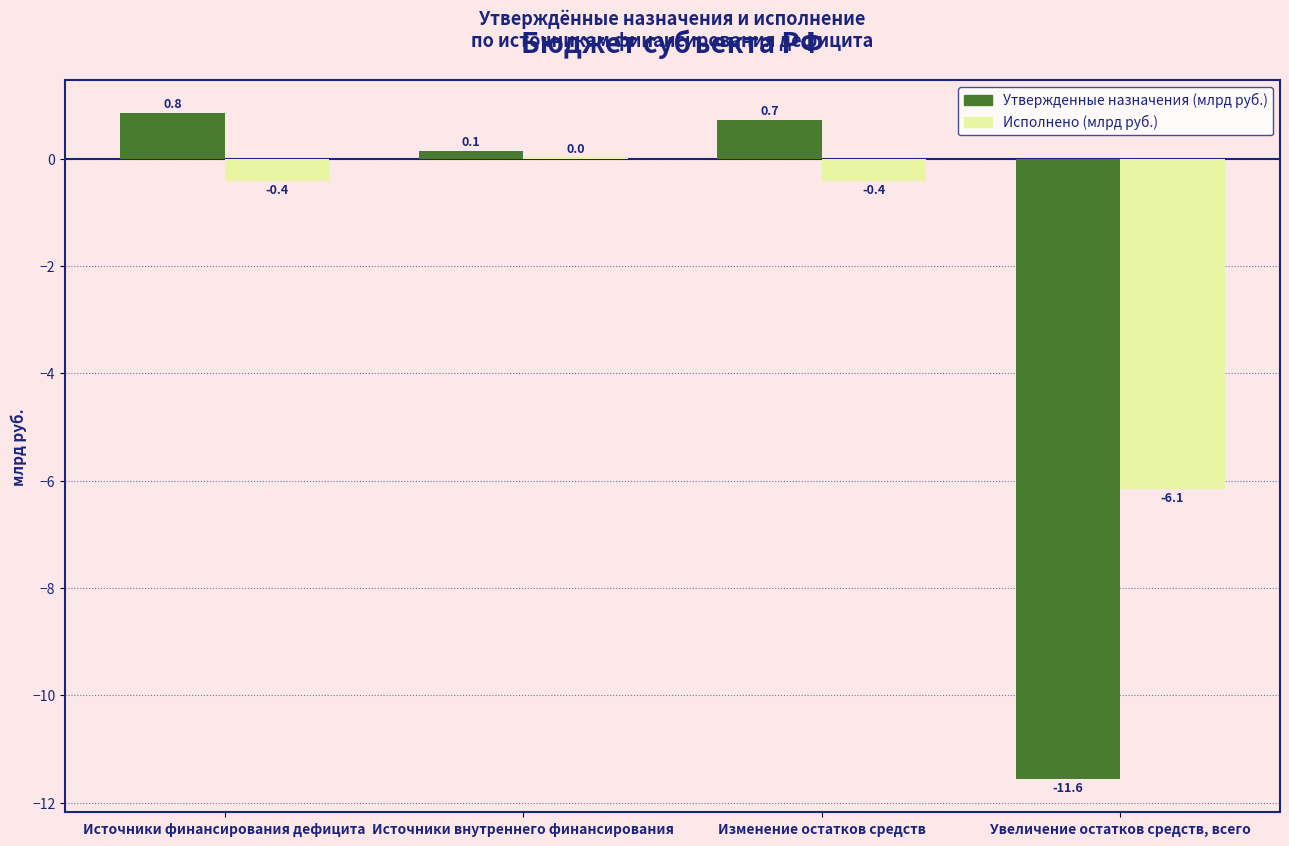

How many values in the Утвержденные назначения (млрд руб.) series exceed 0?

3